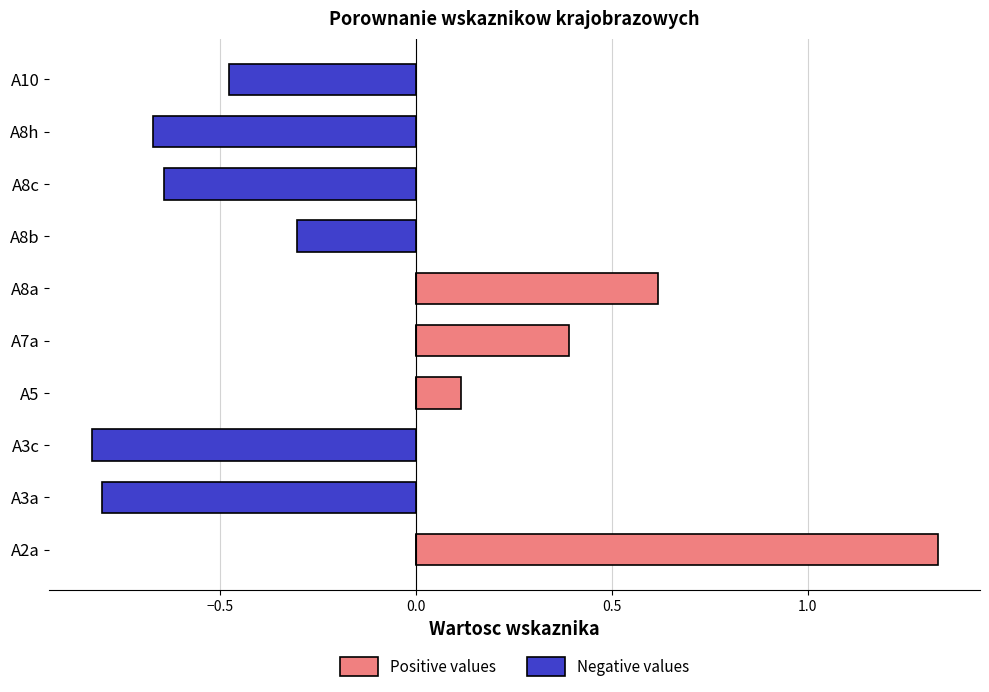

List the series in order of their overall mean, highest first.

Positive values, Negative values